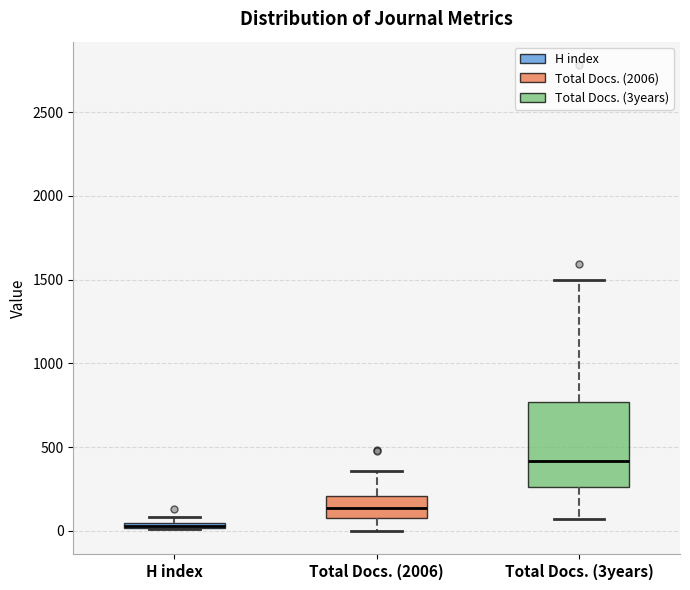

Comparing the boxes themselves (not the whiskers), which one is the tallest?

Total Docs. (3years)